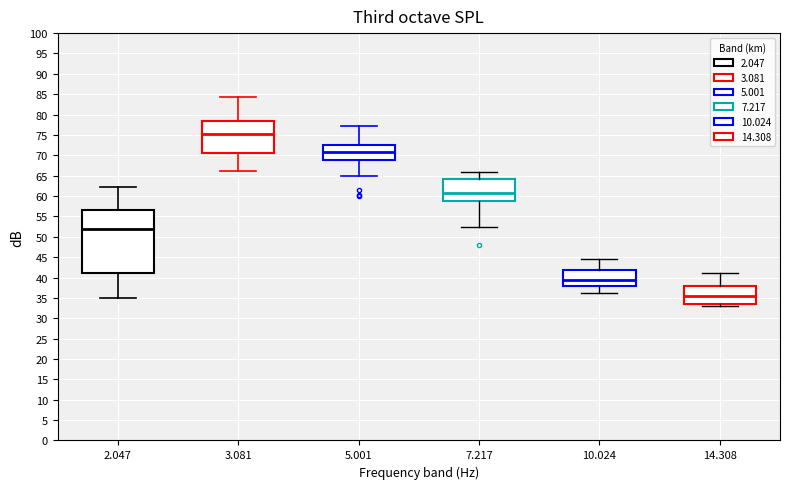

Reading left to right, read every box against the y-axis: the position of its median line, the range the box covers, and the ends of its whiskers. The values are not printed on the chart, so give them approximately, as read against the axis.

2.047: median 52.0, box 41.0 to 56.5, whiskers 35.0 to 62.0
3.081: median 75.5, box 70.5 to 78.5, whiskers 66.0 to 84.5
5.001: median 71.0, box 69.0 to 72.5, whiskers 65.0 to 77.0
7.217: median 61.0, box 59.0 to 64.0, whiskers 52.5 to 66.0
10.024: median 39.5, box 38.0 to 42.0, whiskers 36.0 to 44.5
14.308: median 35.5, box 33.5 to 38.0, whiskers 33.0 to 41.0